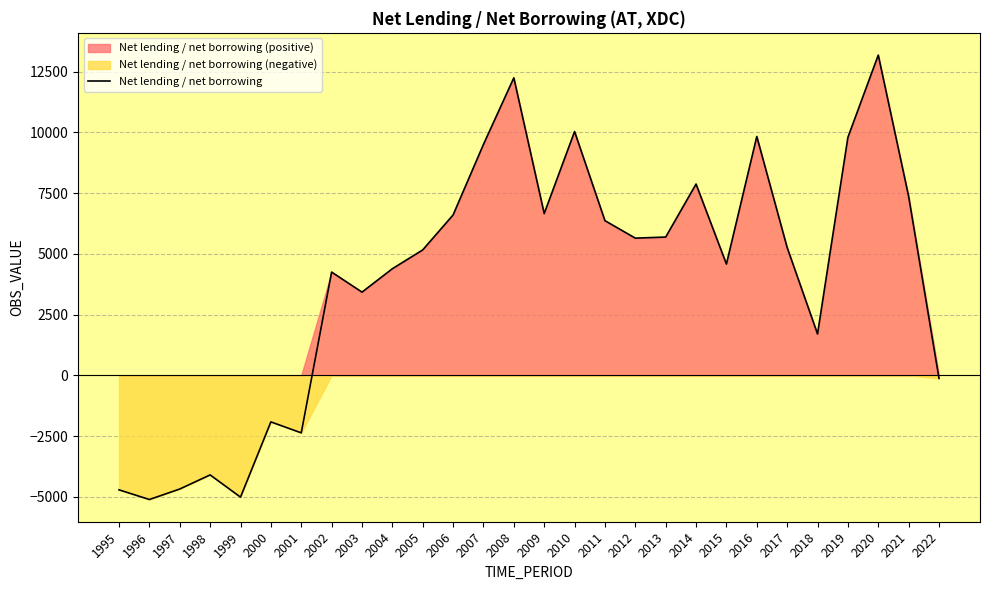

How many positive values are there?

20